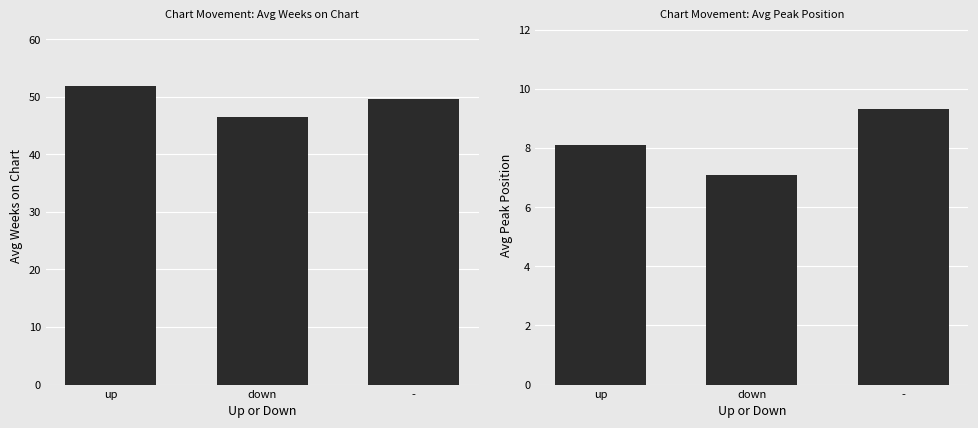

What is the average value of the Avg Peak Position series?

8.2